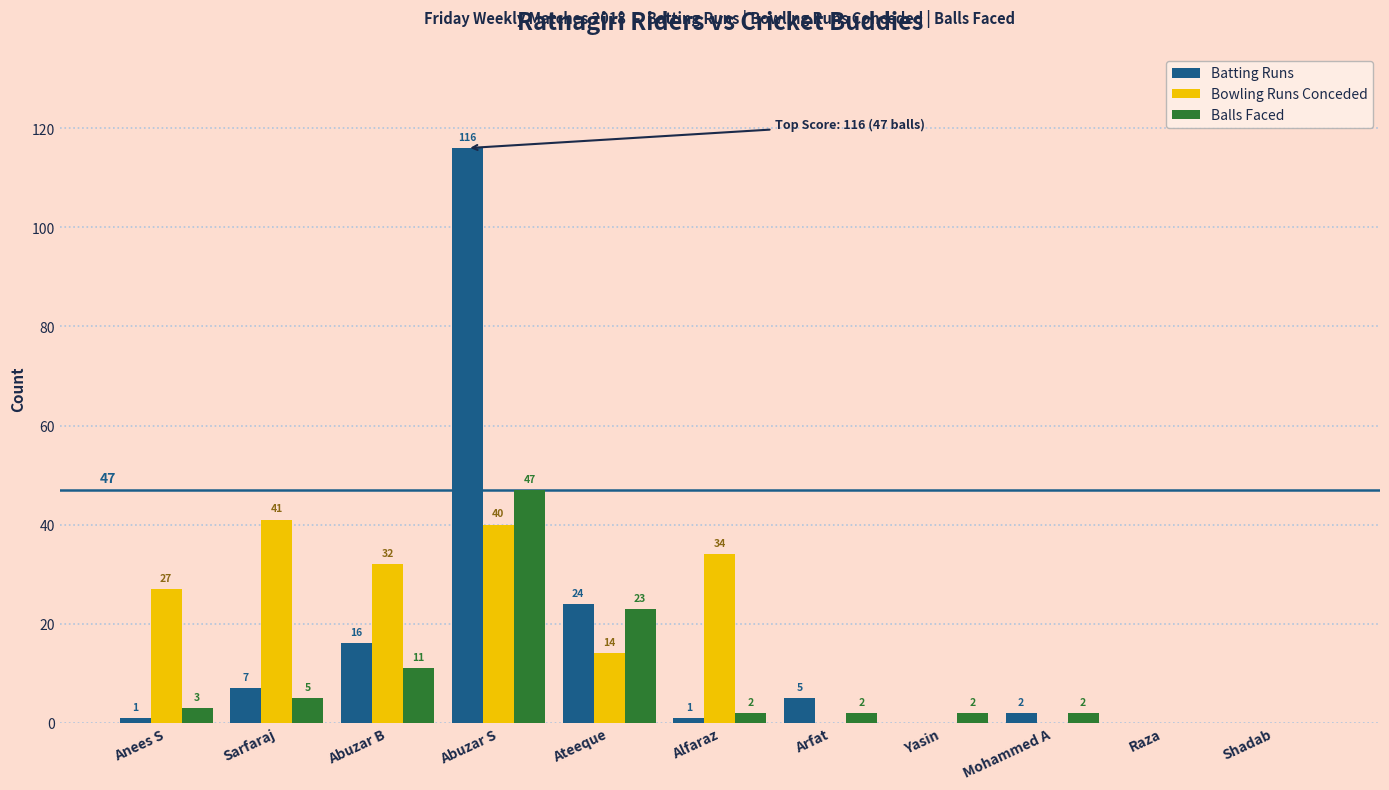

Which label corresponds to the largest value in the chart?

Abuzar S